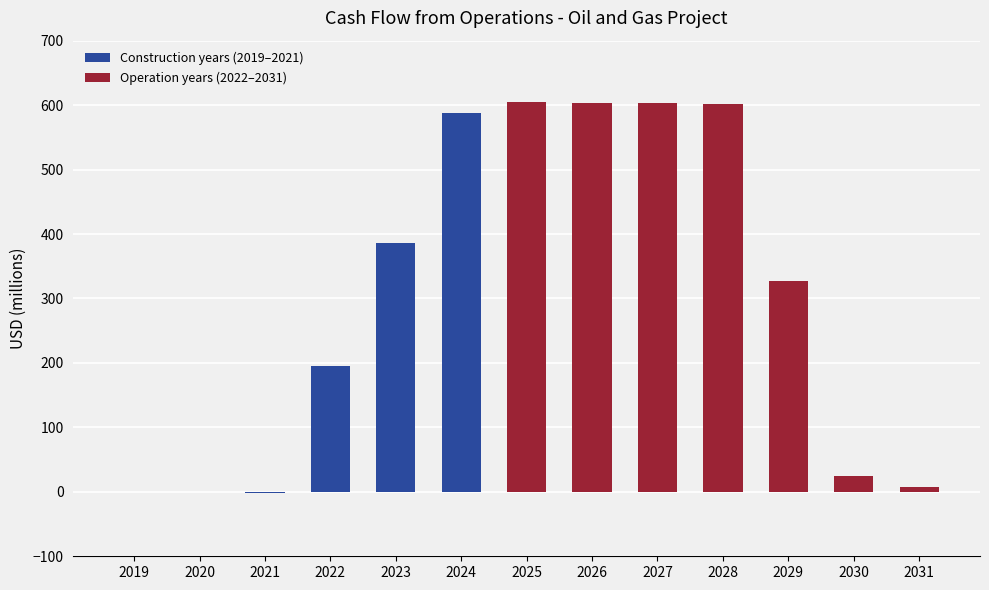

Is it true that the value at 2020 is 287.6?

False